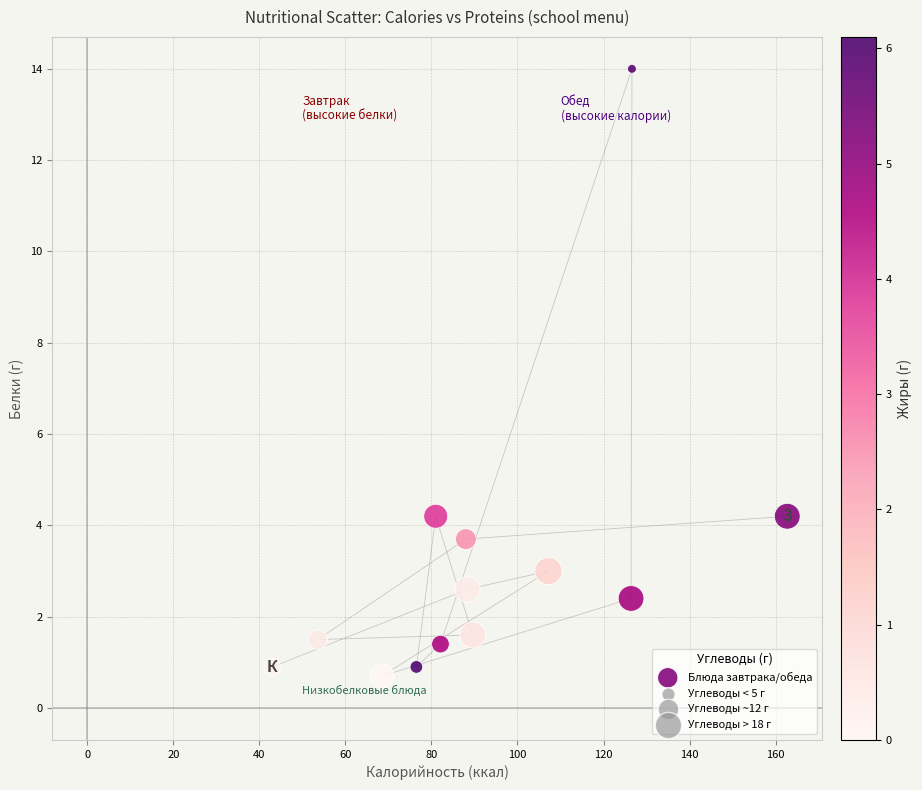

What is the range of X values (max minus min)?

119.7